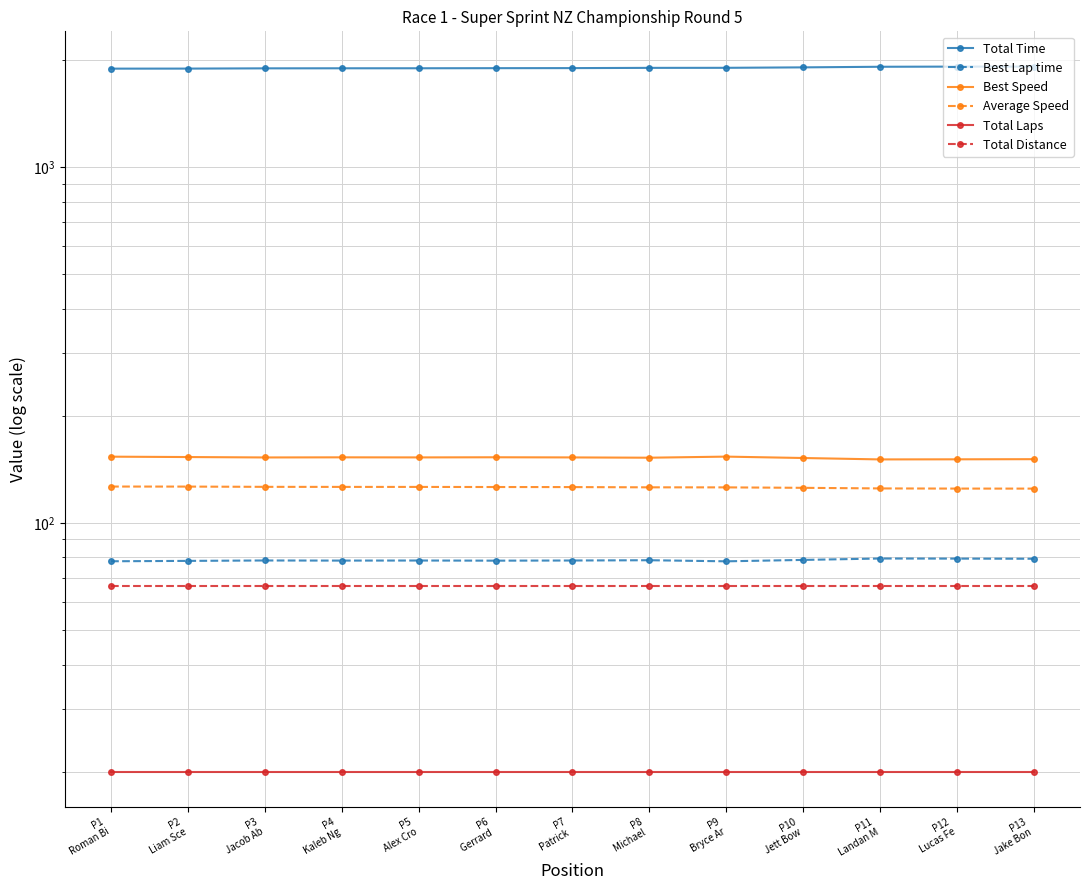

What is the label of the 4th point from the right?

P10
Jett Bow